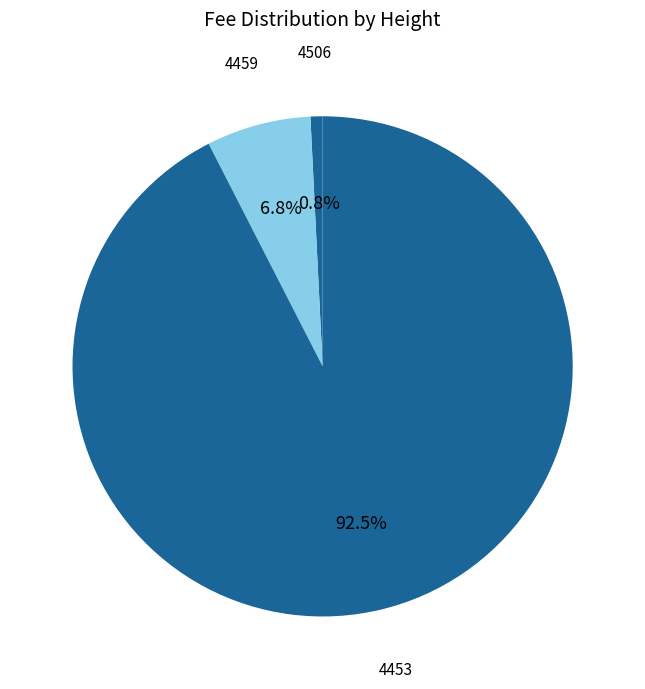

Which has a higher value, 4459 or 4506?

4459